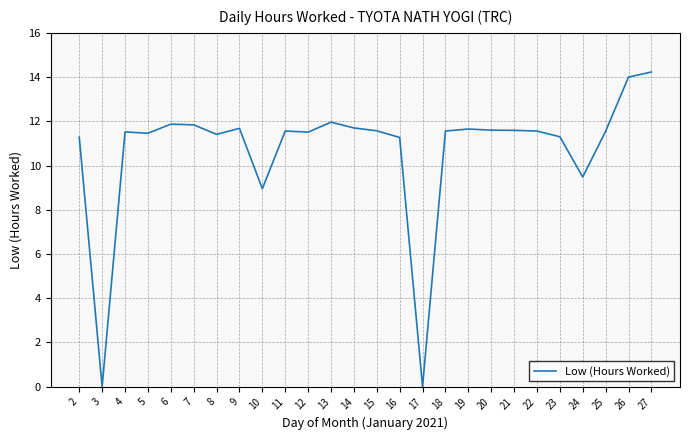

Does the chart have visible grid lines?

Yes